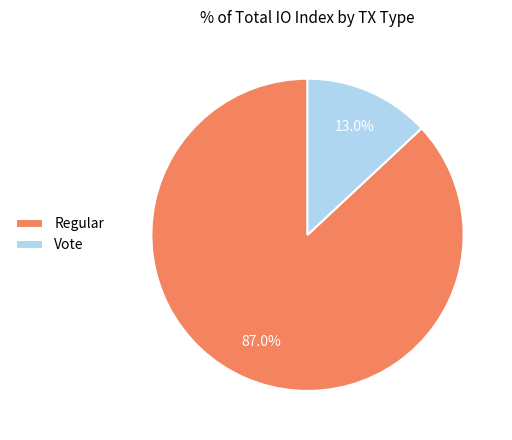

Which slice is the largest?

Regular